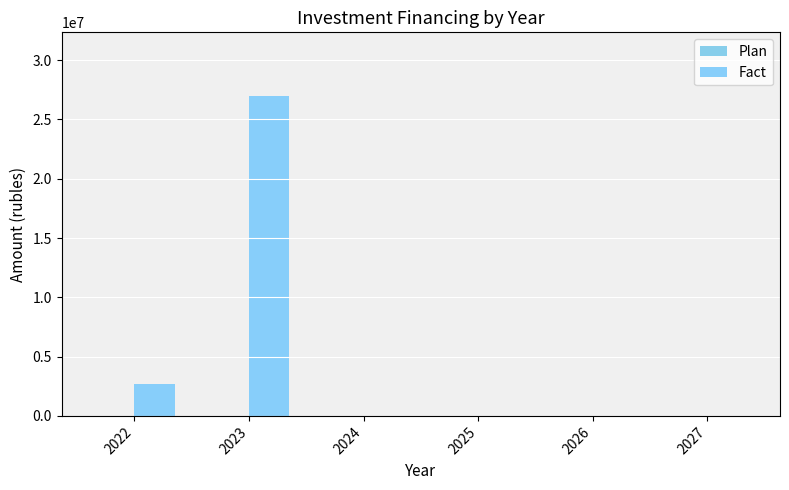

Count the number of categories in the chart.

6